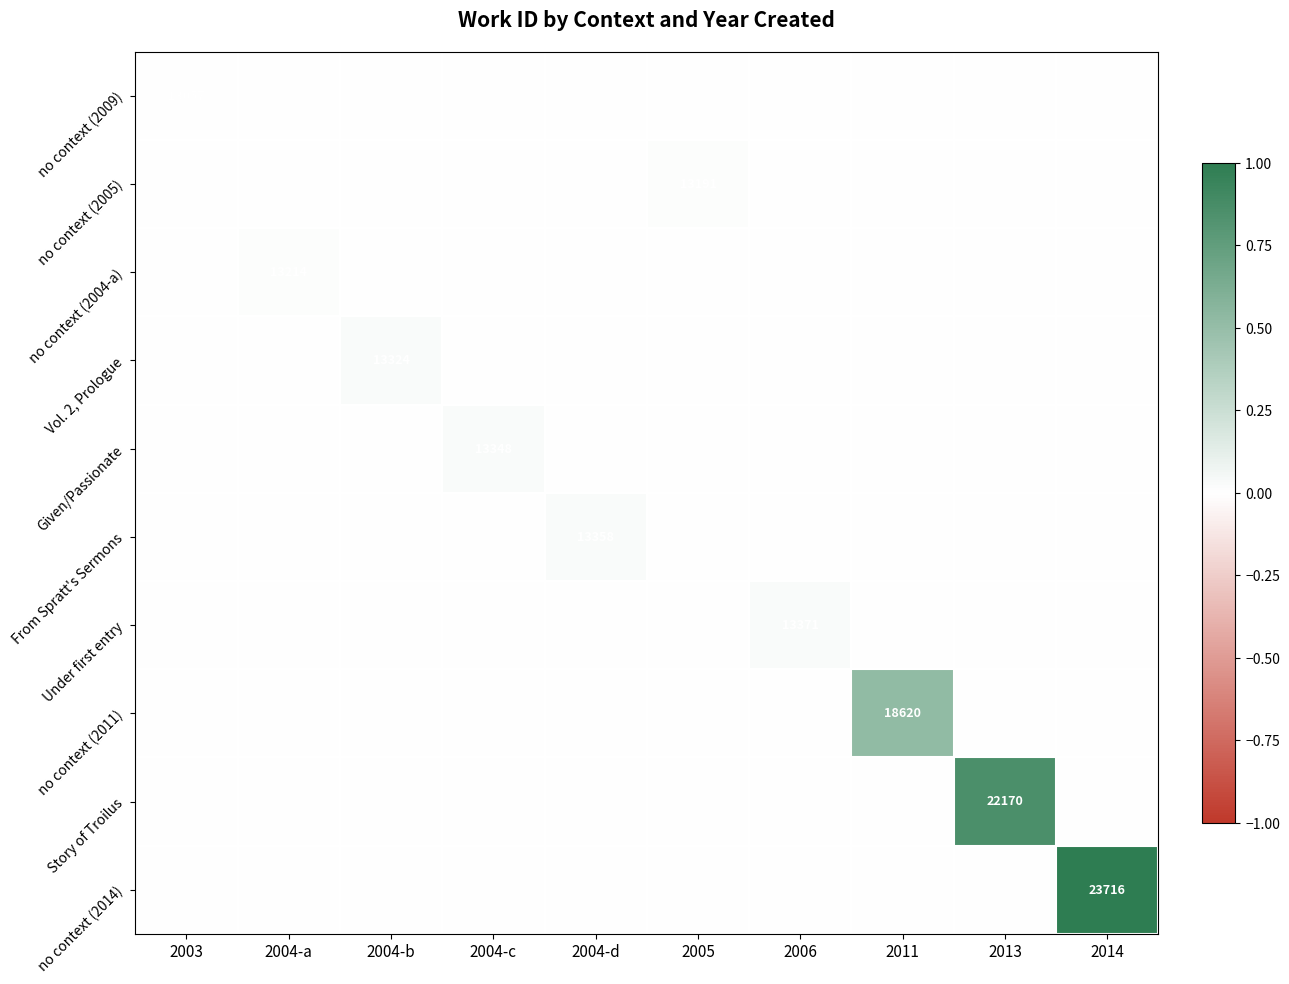

True or false: no context (2005) has a value of 23221 at 2005.

False